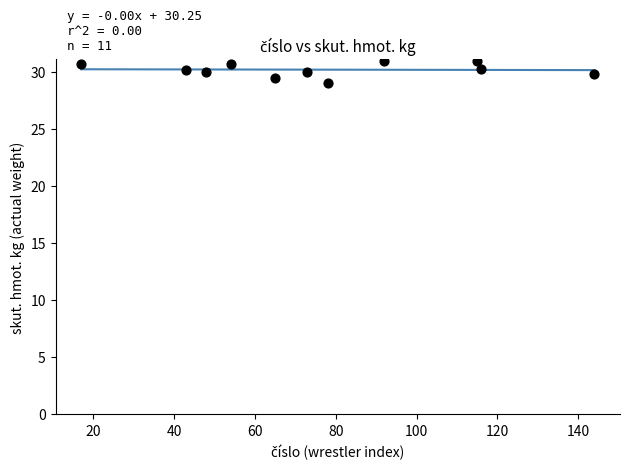

What is the average Y value?

30.2